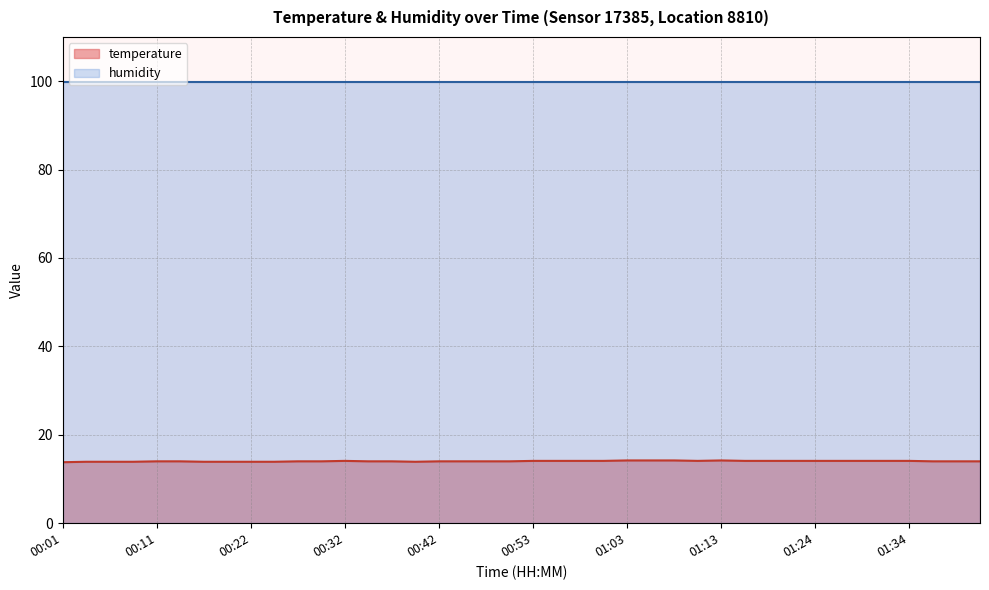

How many values are between 14 and 15?

31